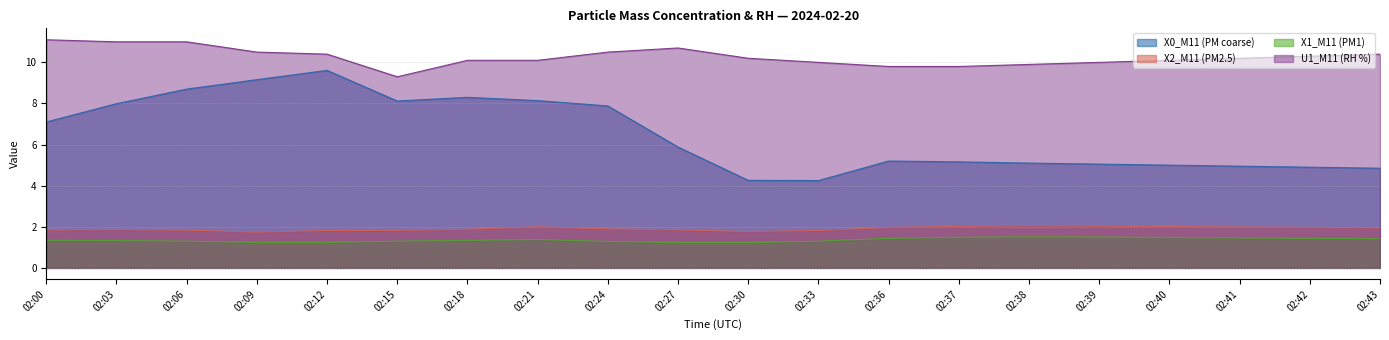

Rank the categories by U1_M11 (RH %) value from highest to lowest.

02:00, 02:03, 02:06, 02:27, 02:09, 02:24, 02:12, 02:43, 02:42, 02:30, 02:41, 02:18, 02:21, 02:40, 02:33, 02:39, 02:38, 02:36, 02:37, 02:15